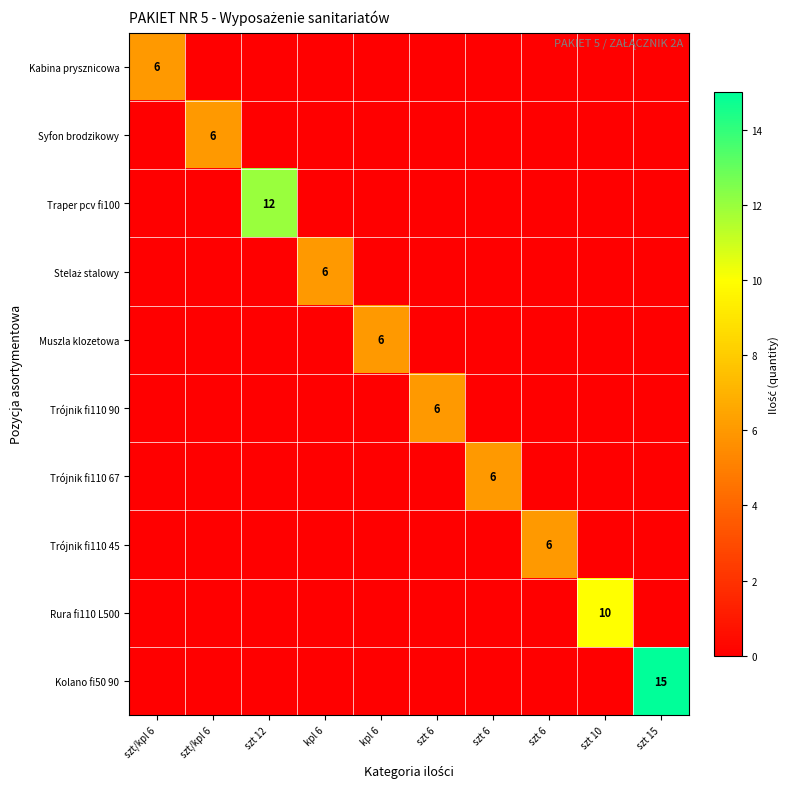

Is it true that Trójnik fi110 90 equals 0 at kpl 6?

True